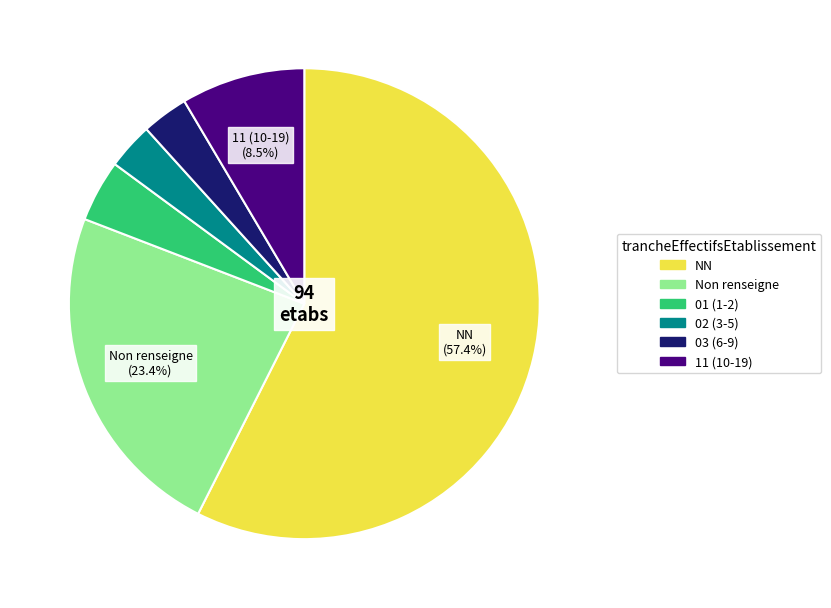

Is there a majority slice in this chart?

Yes